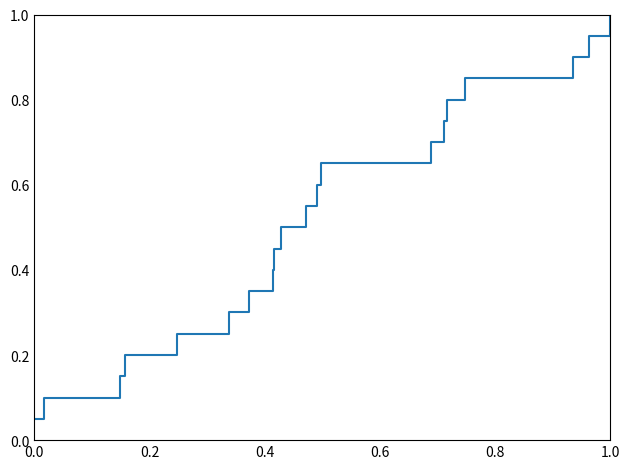

The value at 1.0 is 1.3. True or false?

False